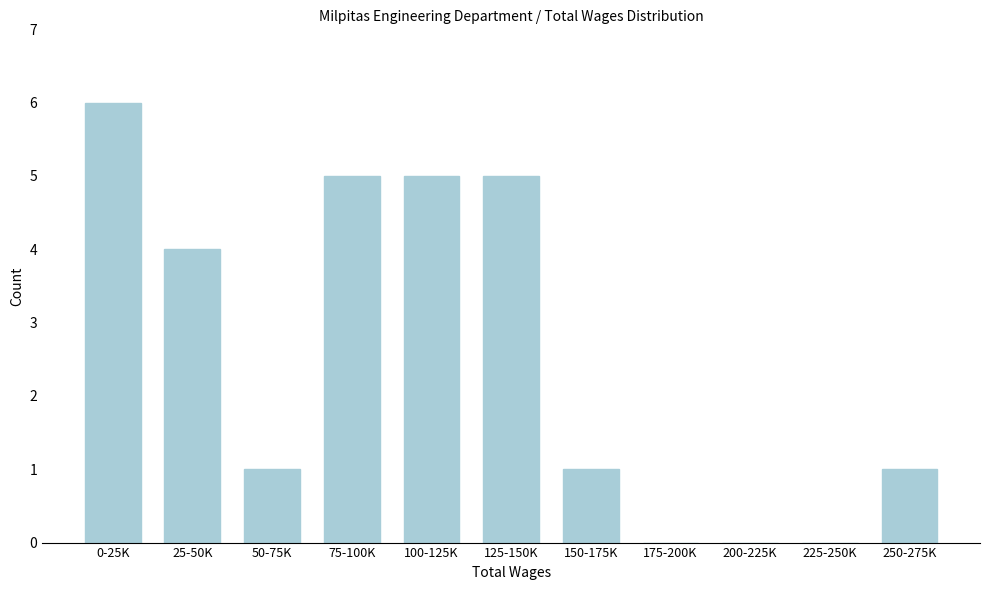

Reading left to right, what are all the values shown in this chart?

0-25K=6	25-50K=4	50-75K=1	75-100K=5	100-125K=5	125-150K=5	150-175K=1	175-200K=0	200-225K=0	225-250K=0	250-275K=1